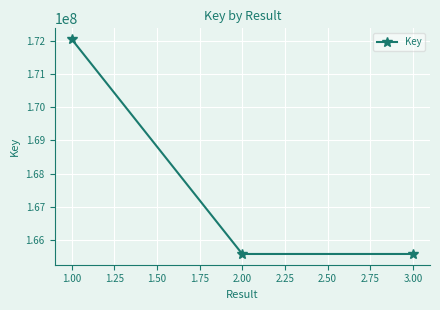

What is the sum of the values at 1.00 and 3.00?

337632283